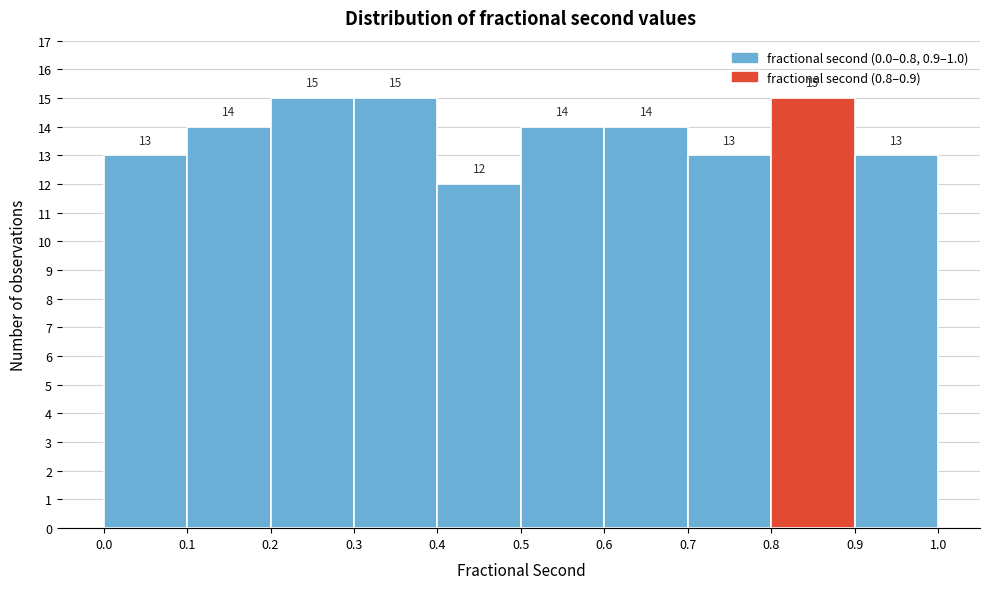

Reading left to right, transcribe this chart: for each bar, give the range it covers on the x-axis and its height.

0.0 to 0.1: 13
0.1 to 0.2: 14
0.2 to 0.3: 15
0.3 to 0.4: 15
0.4 to 0.5: 12
0.5 to 0.6: 14
0.6 to 0.7: 14
0.7 to 0.8: 13
0.8 to 0.9: 15
0.9 to 1.0: 13